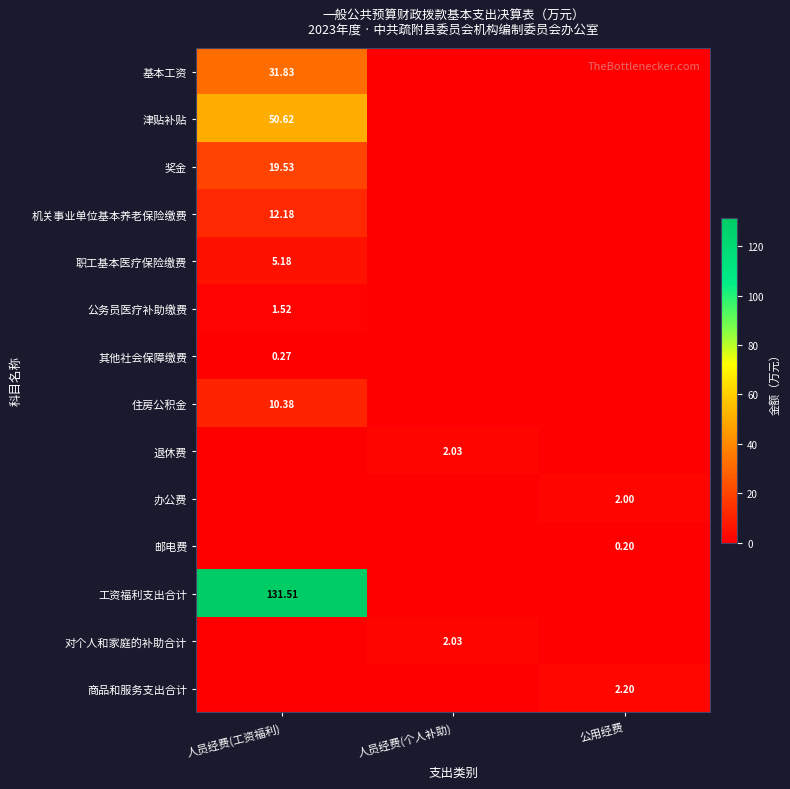

List the labels in order of 工资福利支出合计 value, largest first.

人员经费(工资福利), 人员经费(个人补助), 公用经费